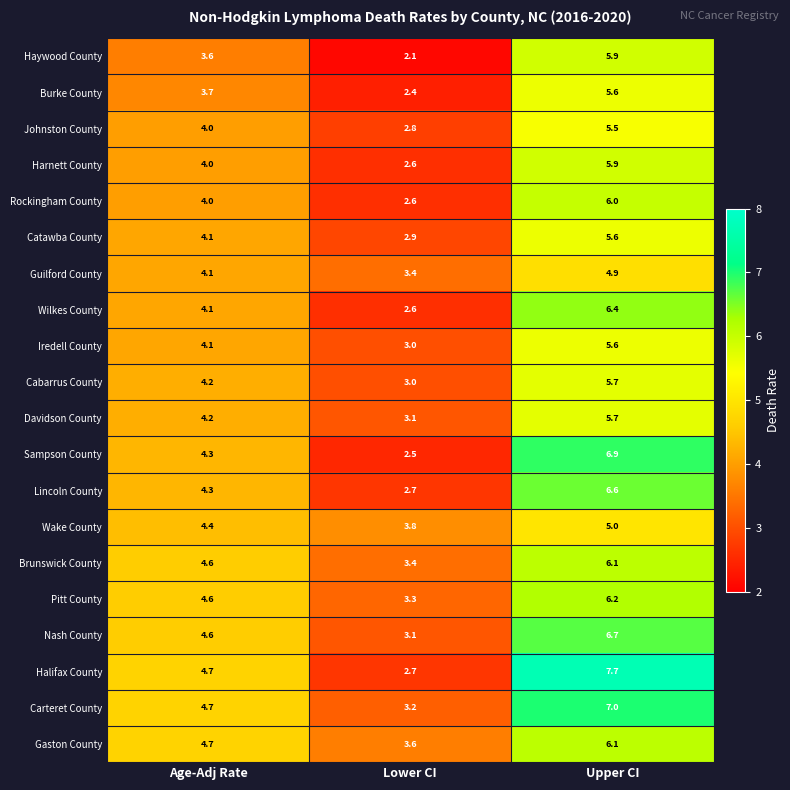

What is the sum of the Johnston County values at Upper CI and Lower CI?

8.3